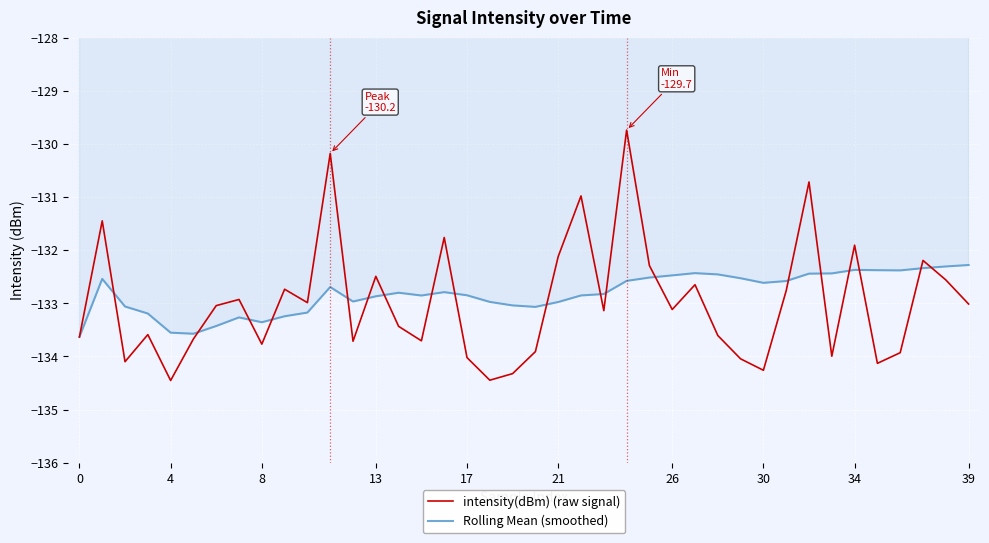

What is the maximum value shown in the chart?

-129.7